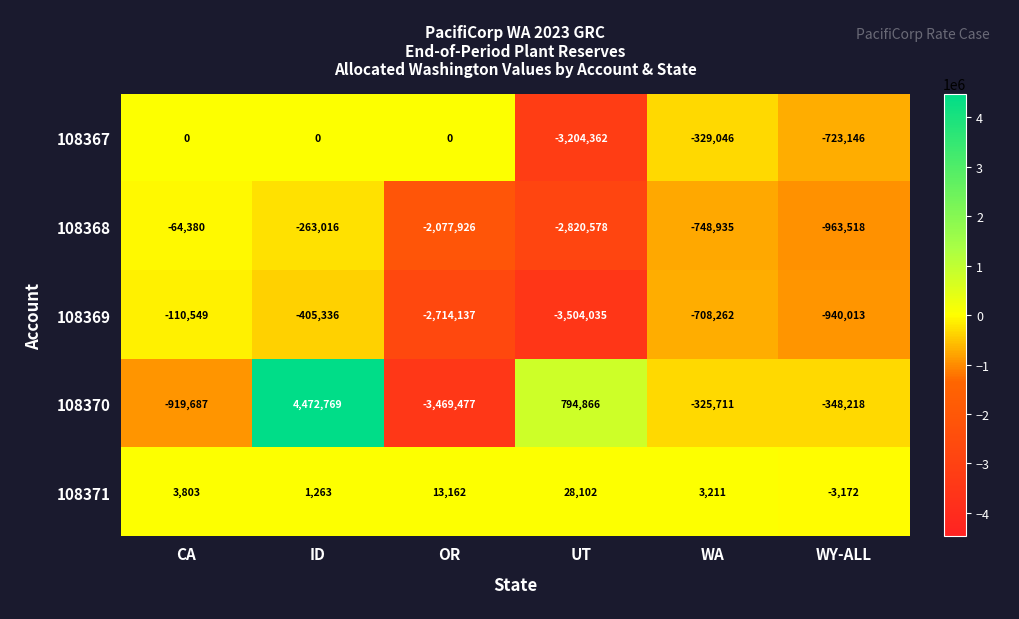

At which category does the chart reach its minimum across all series?

UT